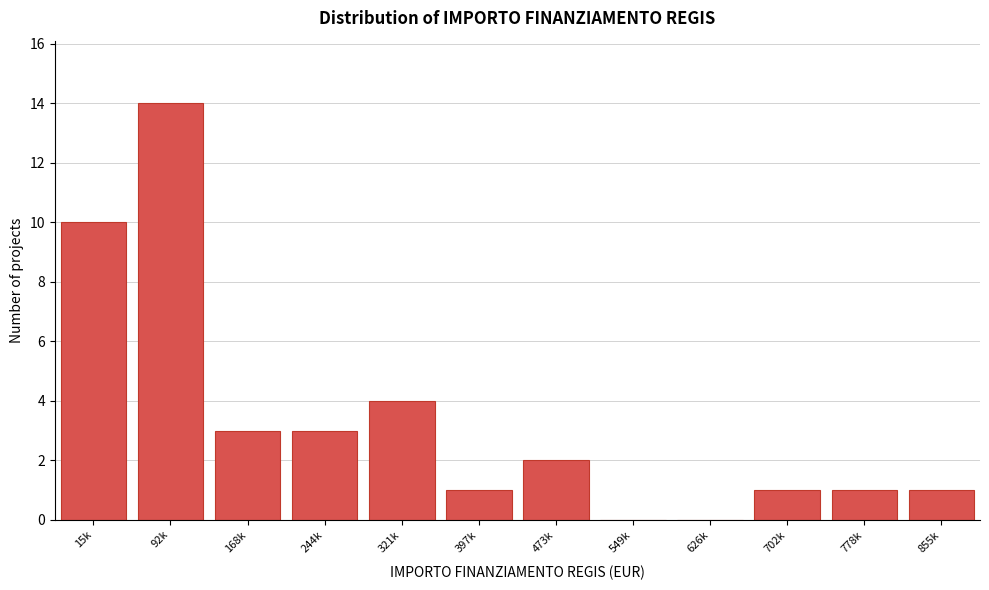

Reading left to right, list all the values displayed in this chart.

15k=10	92k=14	168k=3	244k=3	321k=4	397k=1	473k=2	549k=0	626k=0	702k=1	778k=1	855k=1